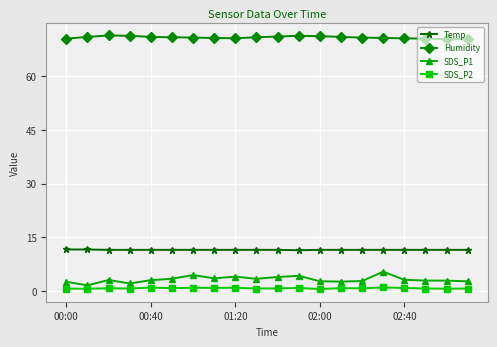

Which series has the largest range (max minus min)?

SDS_P1